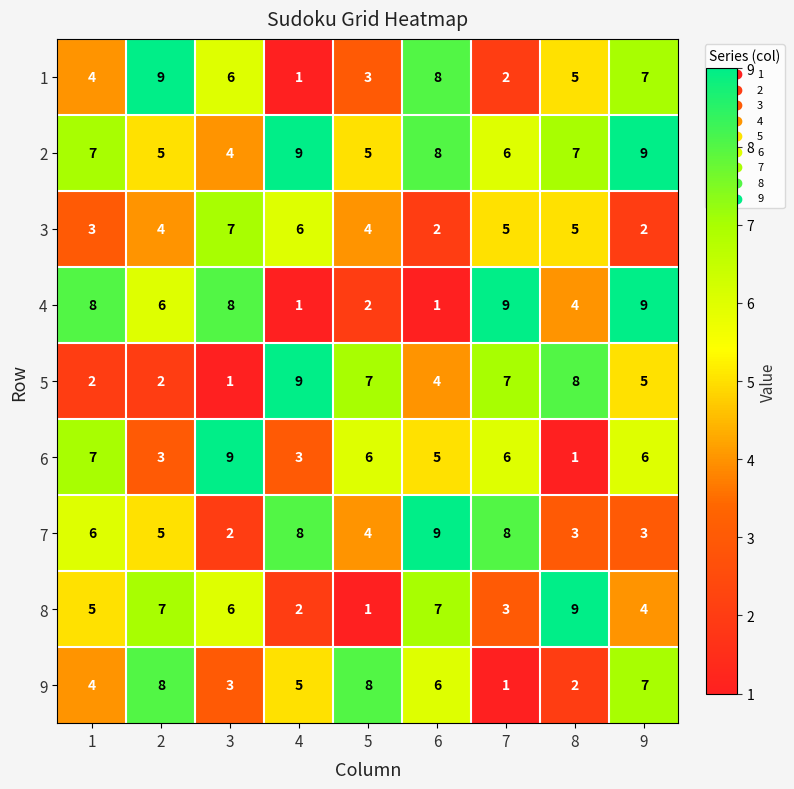

What is the total value across all series at 1?

46